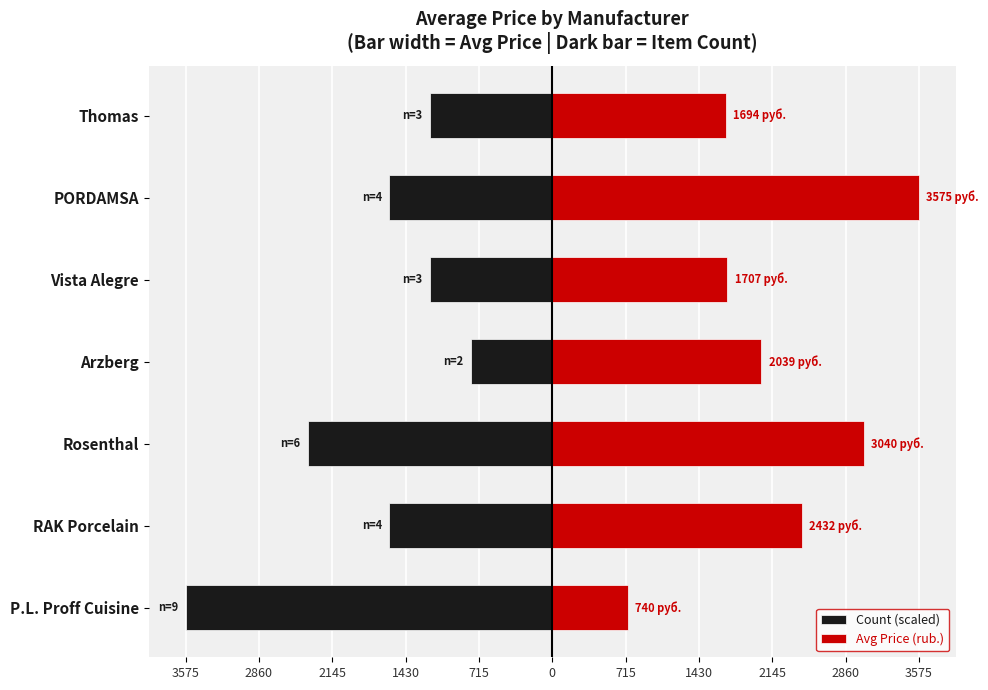

True or false: Avg Price (rub.) has a value of 2702.8 at Vista Alegre.

False